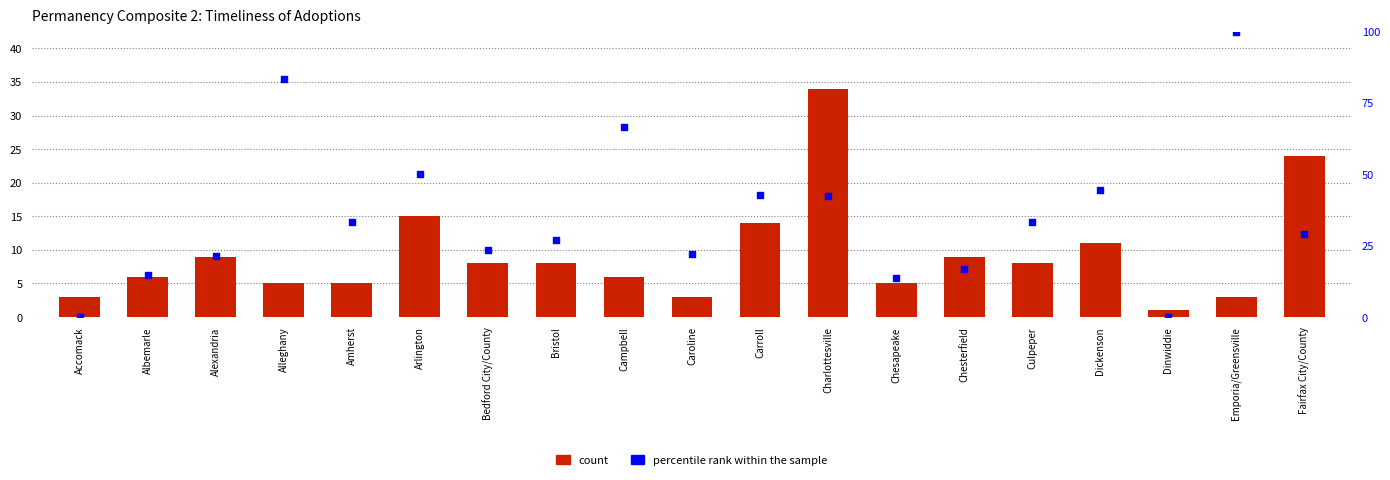

Which series contains the highest Y value?

percentile rank within the sample